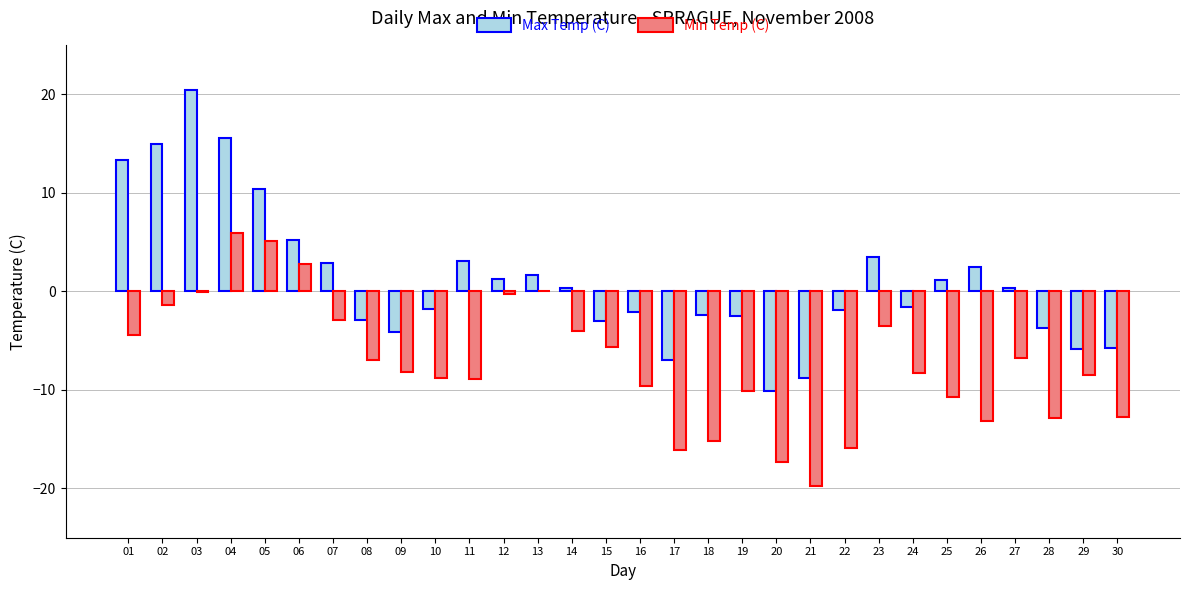

How many groups of bars are there?

30